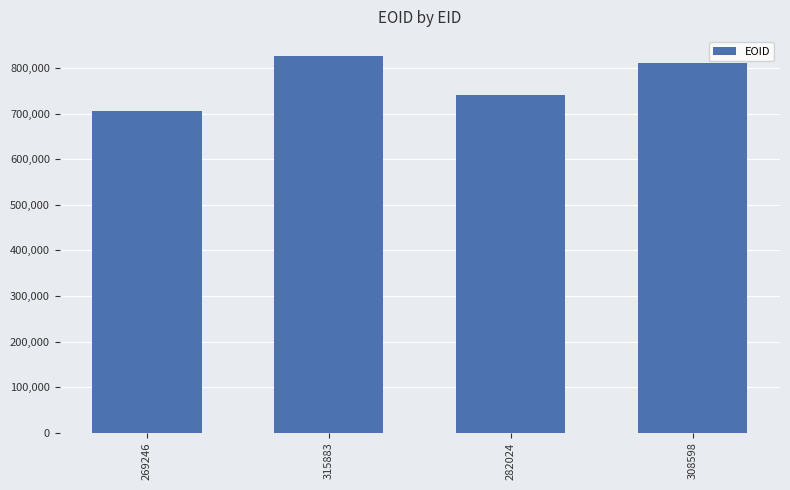

What is the difference between the maximum and minimum values?

121613